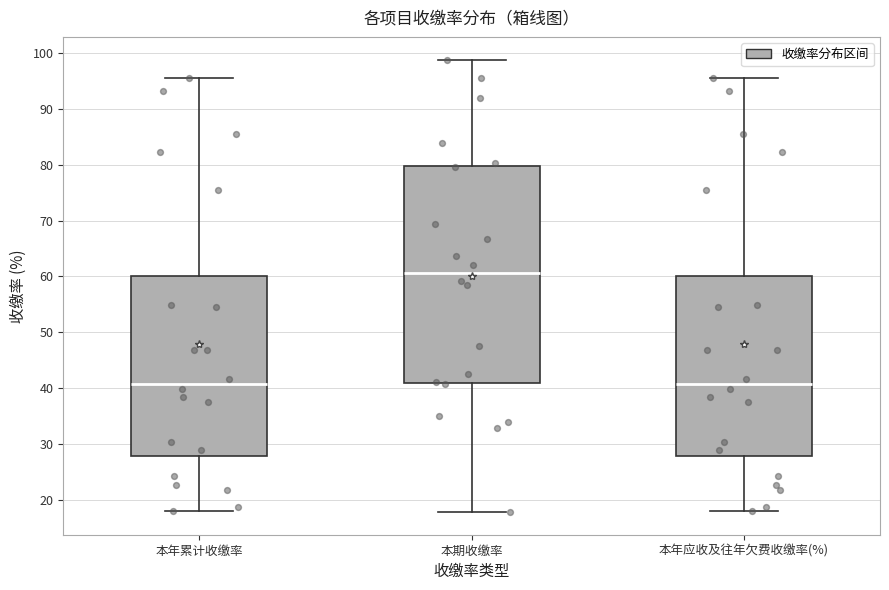

Comparing the boxes themselves (not the whiskers), which one is the tallest?

本期收缴率